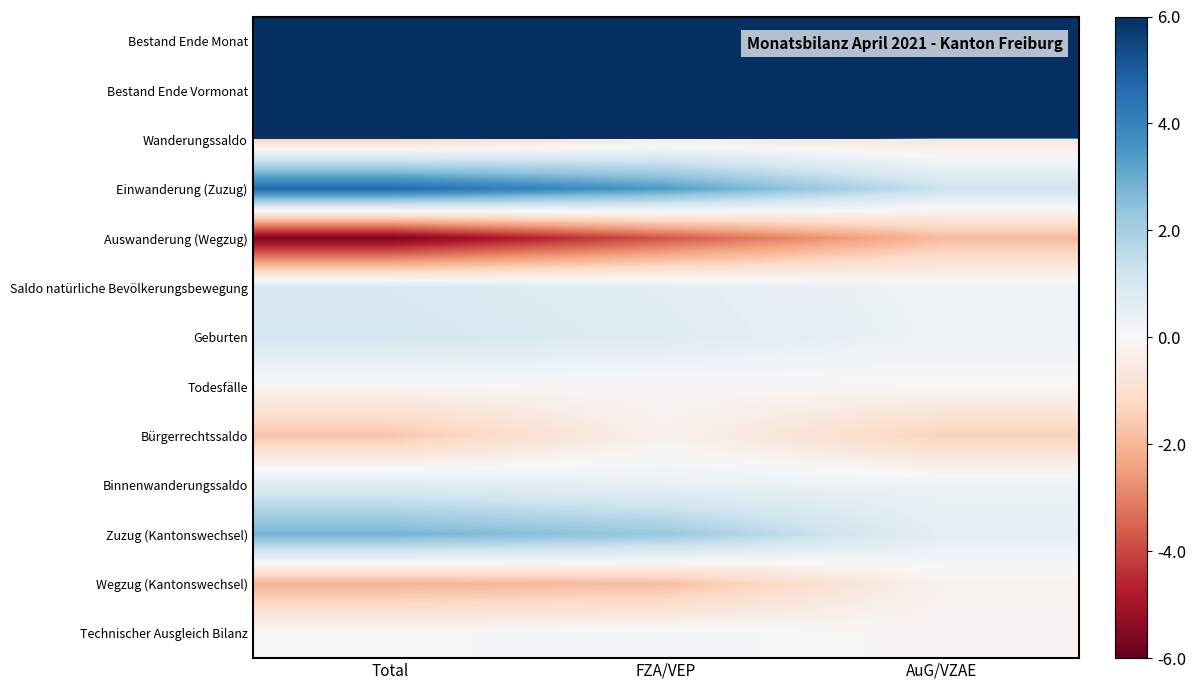

Reading left to right, list all the values displayed in this chart.

Bestand Ende Monat: Total=1115.8	FZA/VEP=831.9	AuG/VZAE=284.0
Bestand Ende Vormonat: Total=1117.0	FZA/VEP=831.4	AuG/VZAE=285.6
Wanderungssaldo: Total=-1.2	FZA/VEP=-0.5	AuG/VZAE=-0.7
Einwanderung (Zuzug): Total=4.7	FZA/VEP=3.4	AuG/VZAE=1.3
Auswanderung (Wegzug): Total=-5.7	FZA/VEP=-3.8	AuG/VZAE=-1.9
Saldo natürliche Bevölkerungsbewegung: Total=1.0	FZA/VEP=0.7	AuG/VZAE=0.3
Geburten: Total=1.1	FZA/VEP=0.8	AuG/VZAE=0.3
Todesfälle: Total=-0.1	FZA/VEP=-0.1	AuG/VZAE=-0.0
Bürgerrechtssaldo: Total=-1.7	FZA/VEP=-0.3	AuG/VZAE=-1.4
Binnenwanderungssaldo: Total=0.8	FZA/VEP=0.4	AuG/VZAE=0.3
Zuzug (Kantonswechsel): Total=2.8	FZA/VEP=2.2	AuG/VZAE=0.6
Wegzug (Kantonswechsel): Total=-2.1	FZA/VEP=-1.8	AuG/VZAE=-0.2
Technischer Ausgleich Bilanz: Total=0.0	FZA/VEP=0.1	AuG/VZAE=-0.1